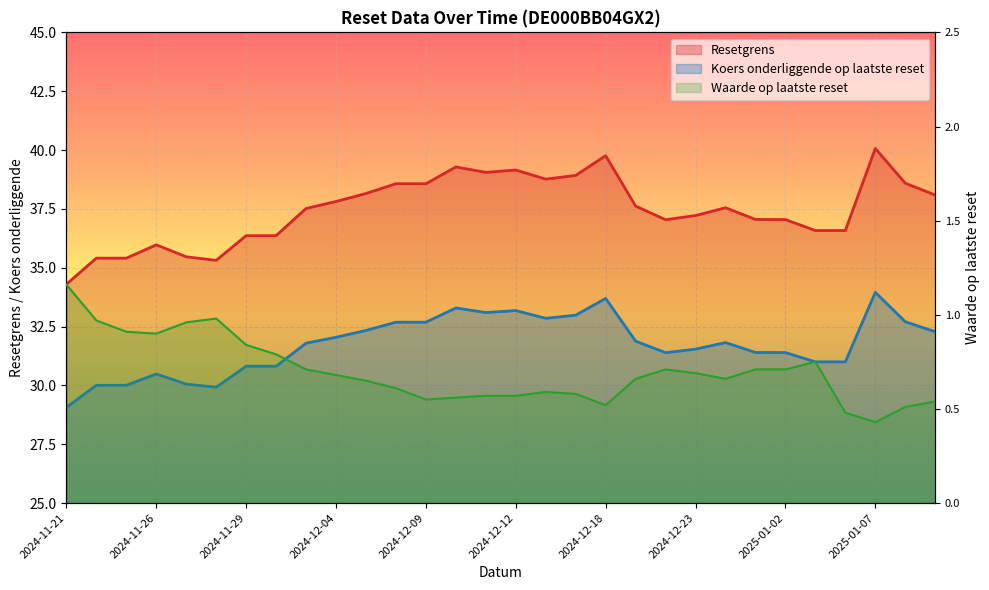

What is the difference between the second highest and second lowest values in the Resetgrens series?

4.4